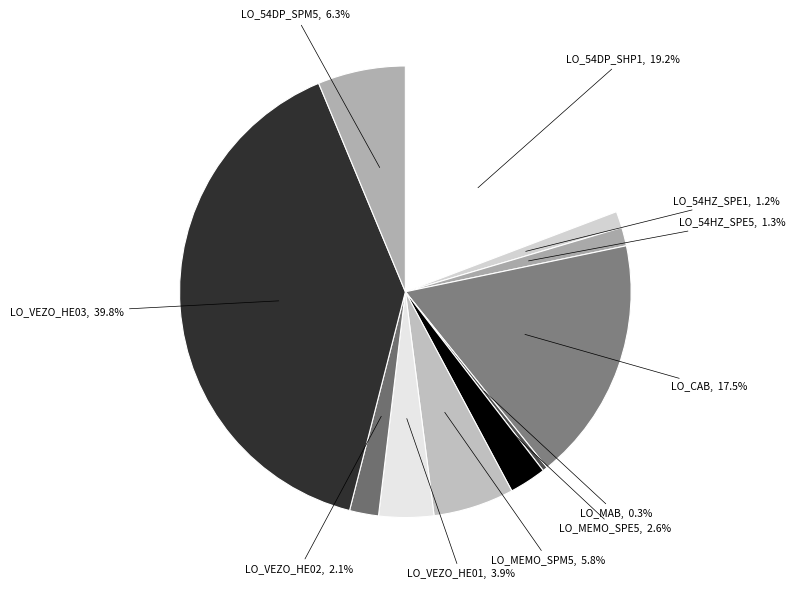

Which category has the smallest portion of the pie?

LO_MAB